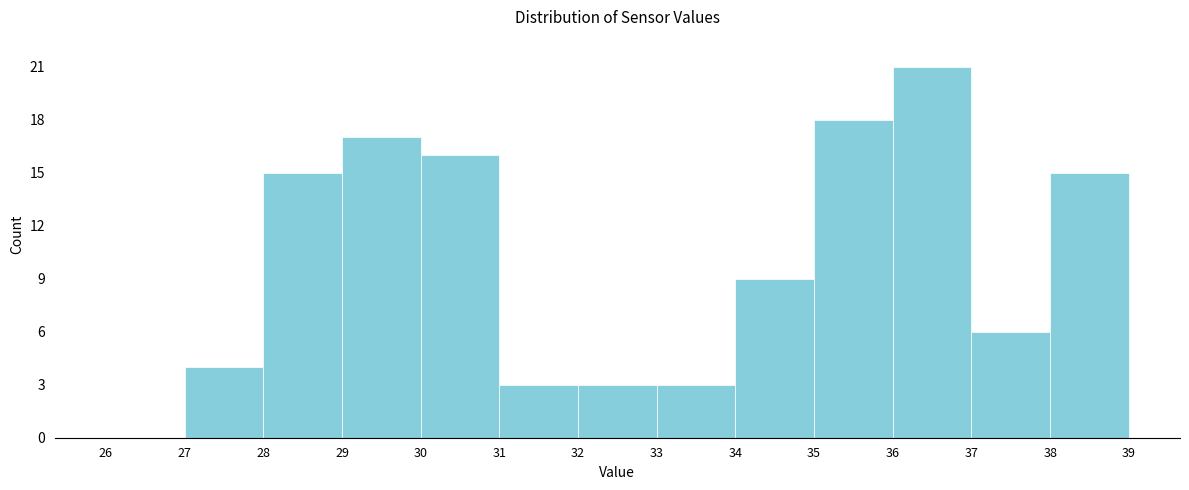

Reading left to right, list every bar in this chart as the range it spans on the x-axis followed by its height. The values are not printed on the chart, so give them approximately, as read against the axis.

26 to 27: 0
27 to 28: 4
28 to 29: 15
29 to 30: 17
30 to 31: 16
31 to 32: 3
32 to 33: 3
33 to 34: 3
34 to 35: 9
35 to 36: 18
36 to 37: 21
37 to 38: 6
38 to 39: 15